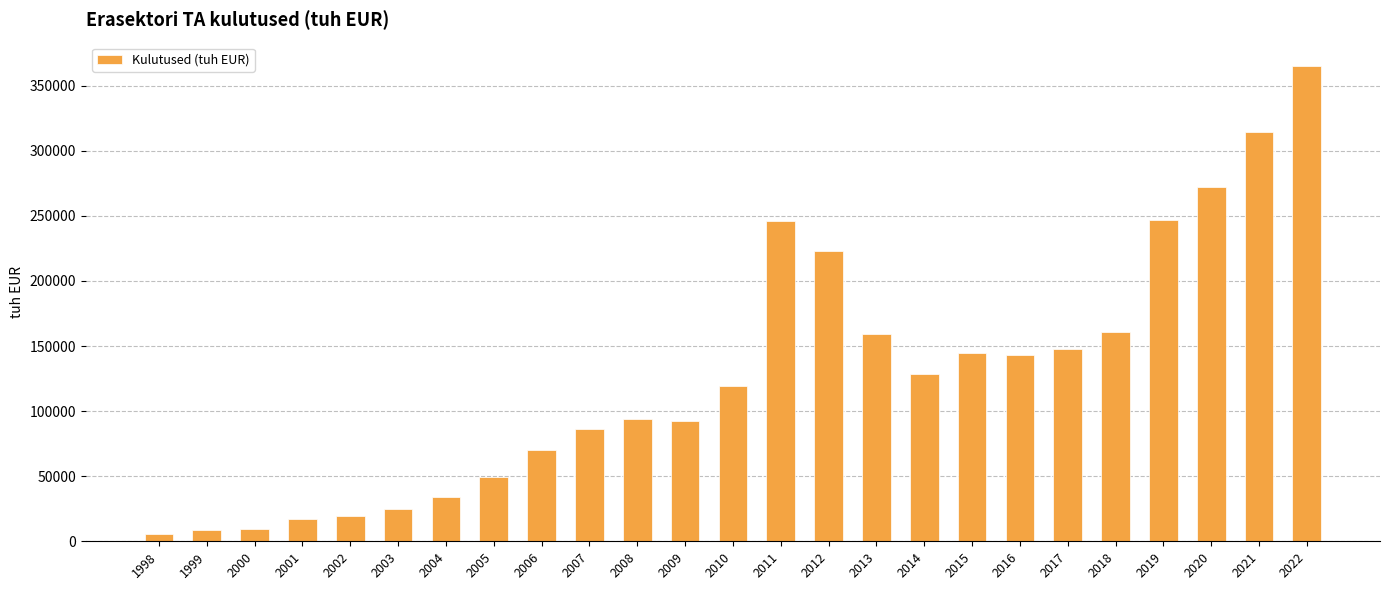

What is the difference between the maximum and minimum values?

359161.7